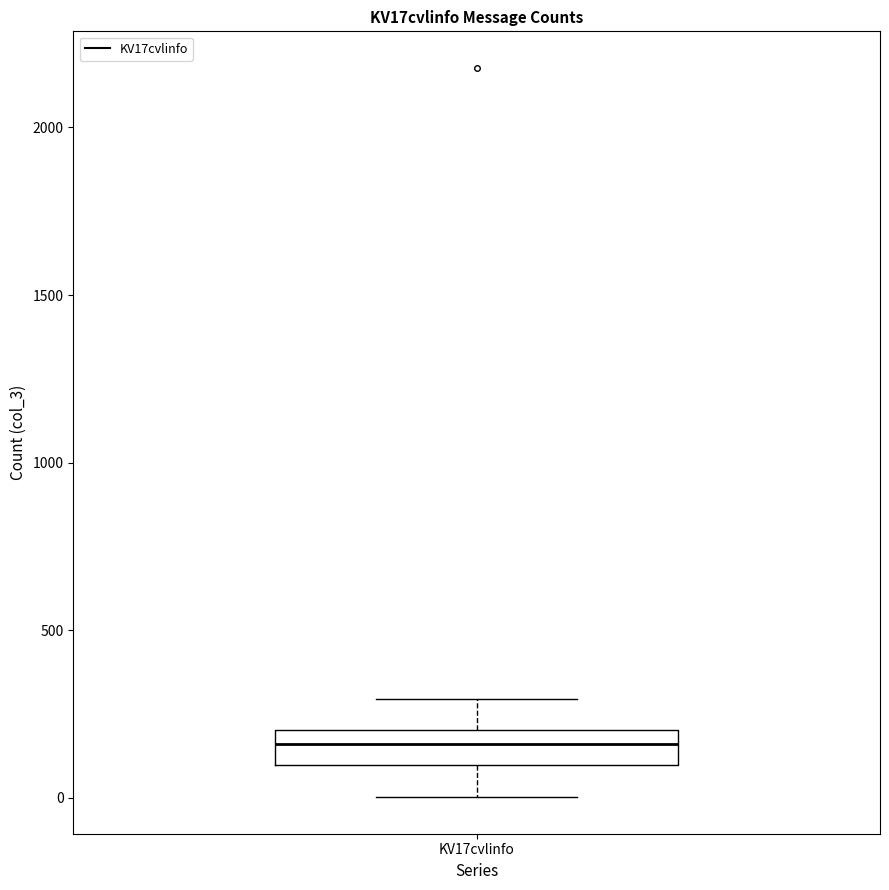

Read this box plot against the y-axis: the position of the median line, the range covered by the box, and the ends of both whiskers. The values are not printed on the chart, so give them approximately, as read against the axis.

median 150, box 100 to 200, whiskers 0 to 300